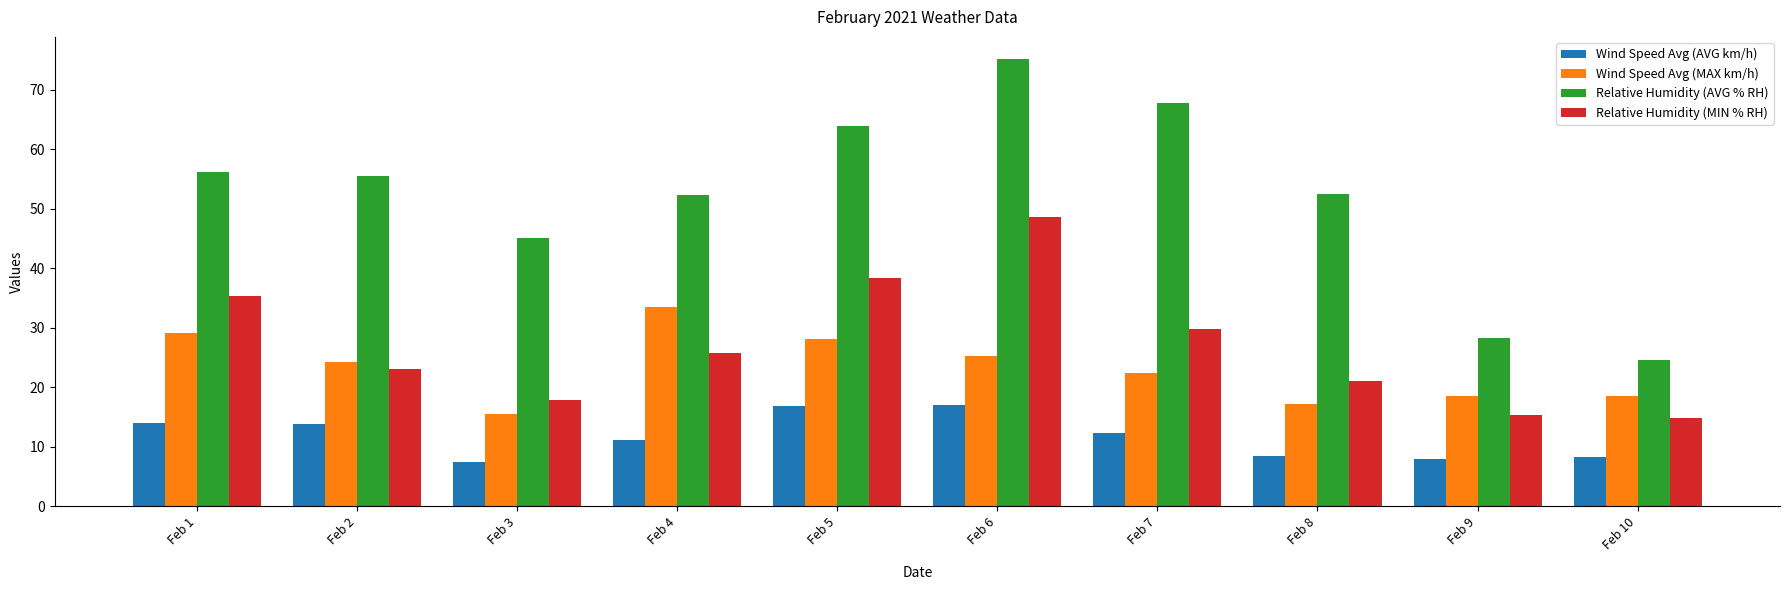

The value of Relative Humidity (MIN % RH) at Feb 2 is 23.0. True or false?

True